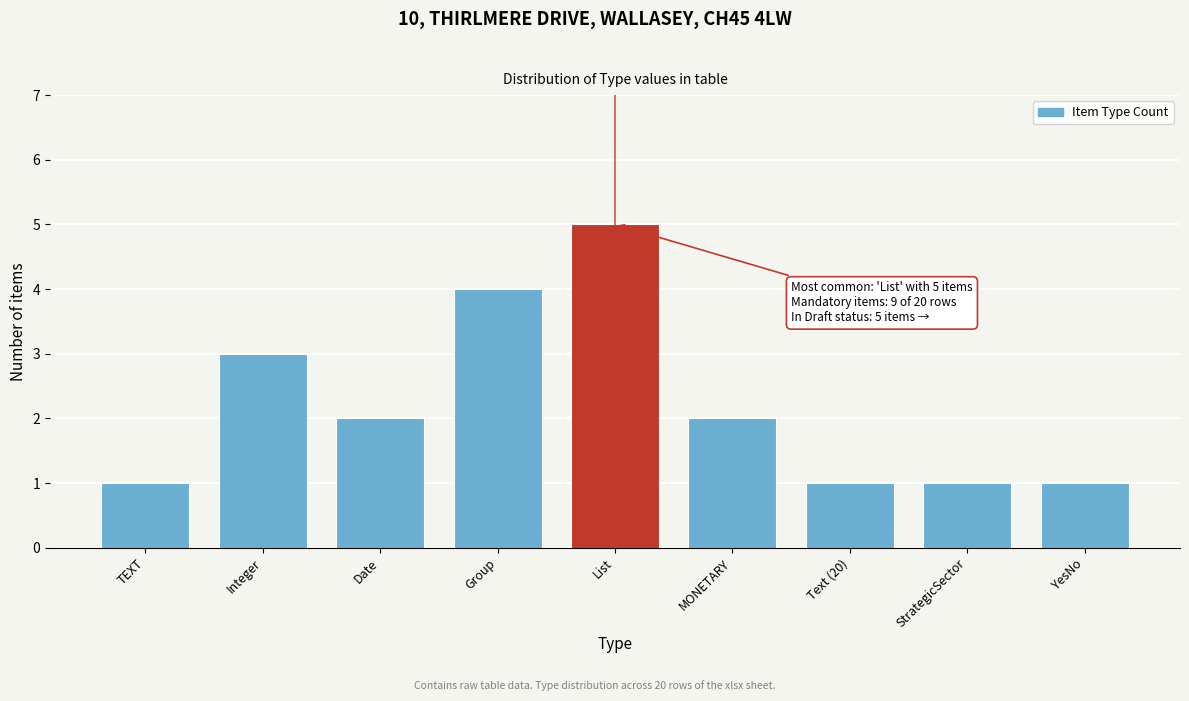

Reading right to left, list all the values displayed in this chart.

1	1	1	2	5	4	2	3	1